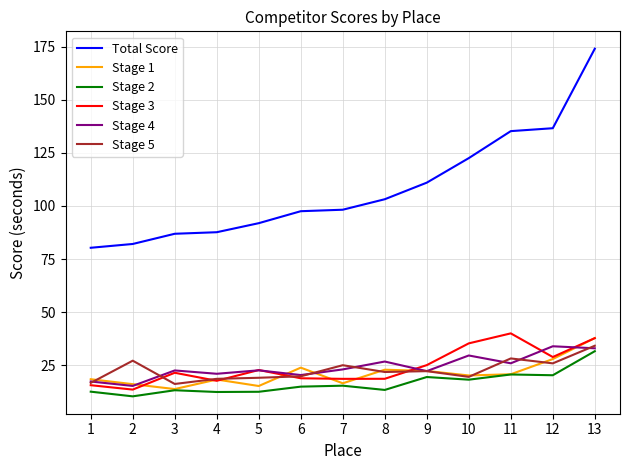

True or false: Total Score and Stage 1 cross at least once.

False